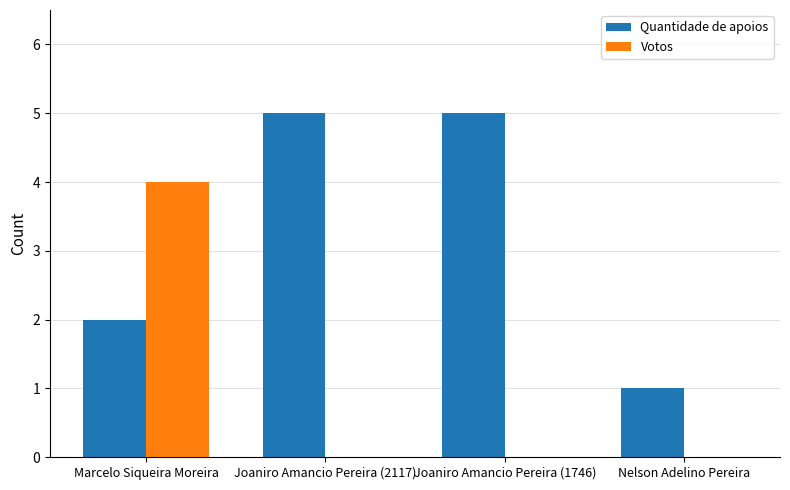

Reading left to right, what are all the values shown in this chart?

Quantidade de apoios: Marcelo Siqueira Moreira=2	Joaniro Amancio Pereira (2117)=5	Joaniro Amancio Pereira (1746)=5	Nelson Adelino Pereira=1
Votos: Marcelo Siqueira Moreira=4	Joaniro Amancio Pereira (2117)=0	Joaniro Amancio Pereira (1746)=0	Nelson Adelino Pereira=0